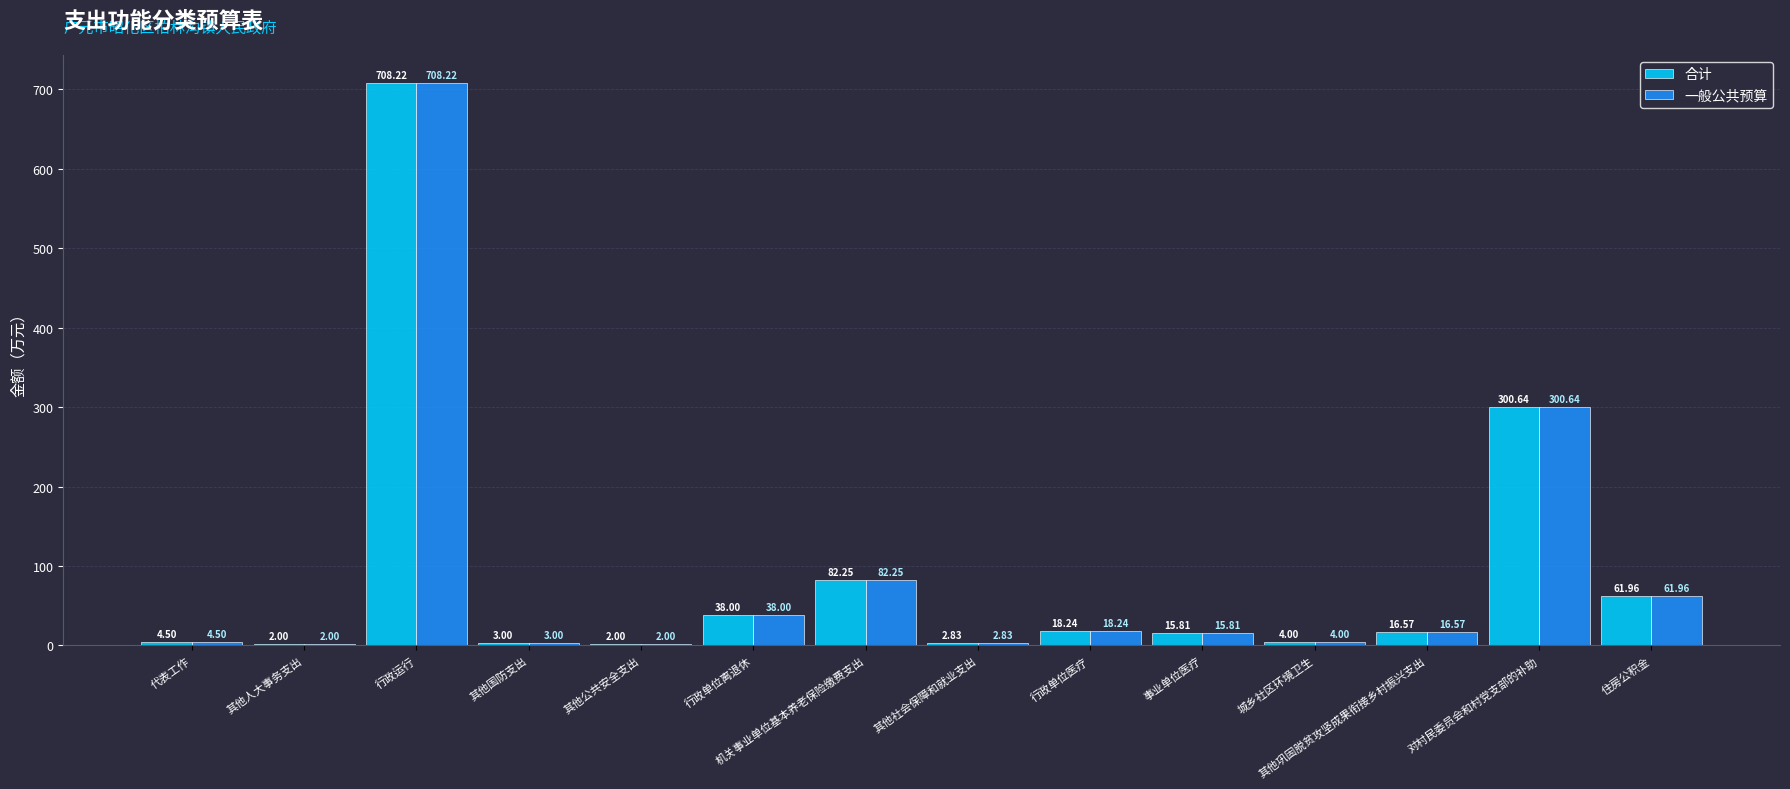

At which category is the sum across all series the highest?

行政运行